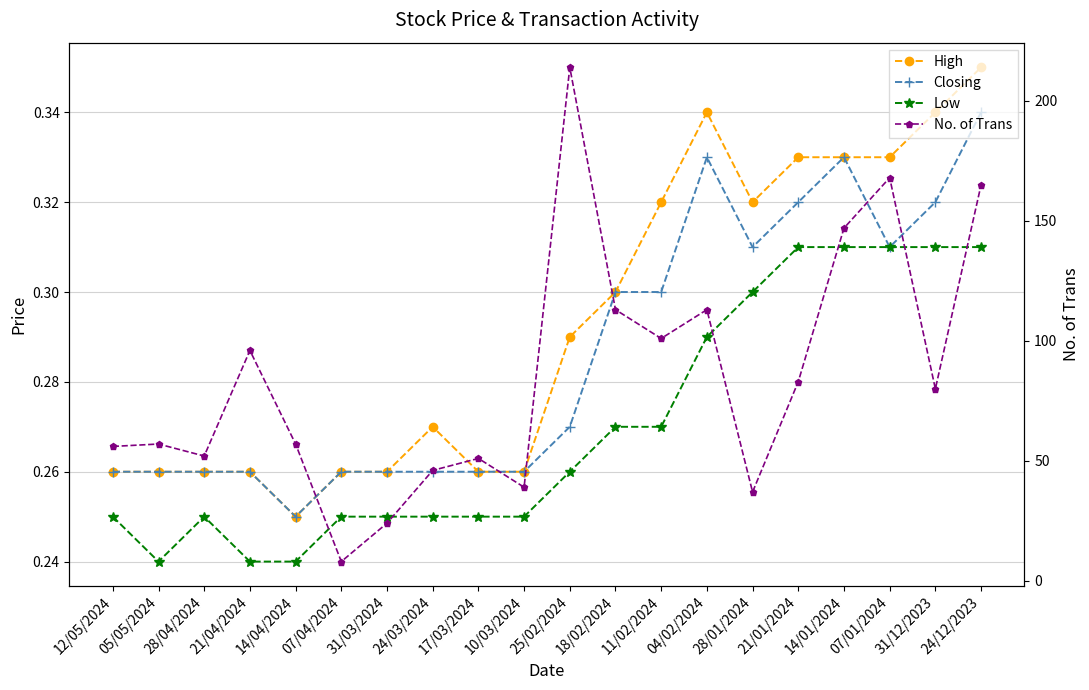

At which label is High closest to 0?

14/04/2024